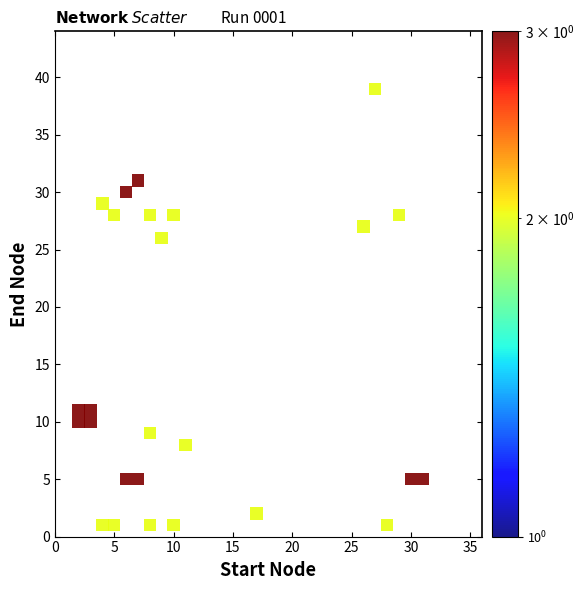

What is the range of X values (max minus min)?

29